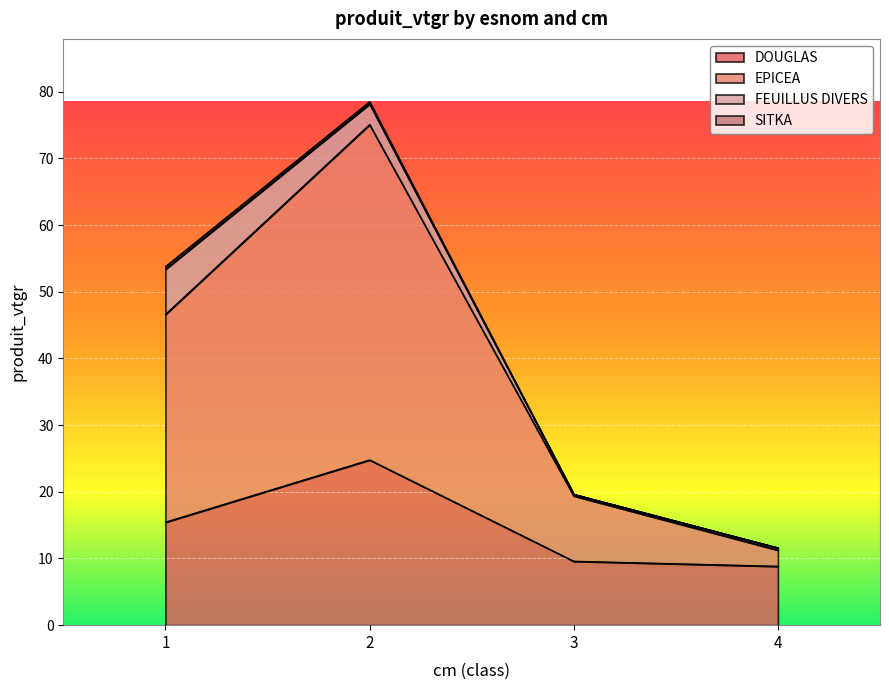

At which category does EPICEA reach its first local peak?

2